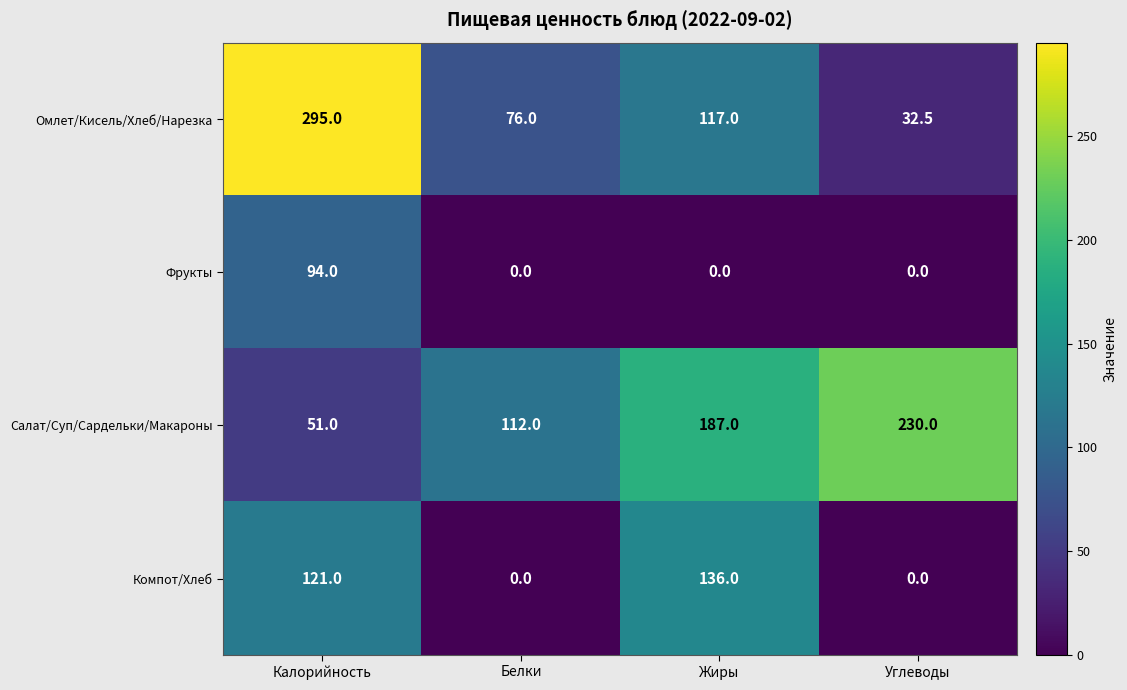

Which category has the highest value in the Фрукты series?

Калорийность